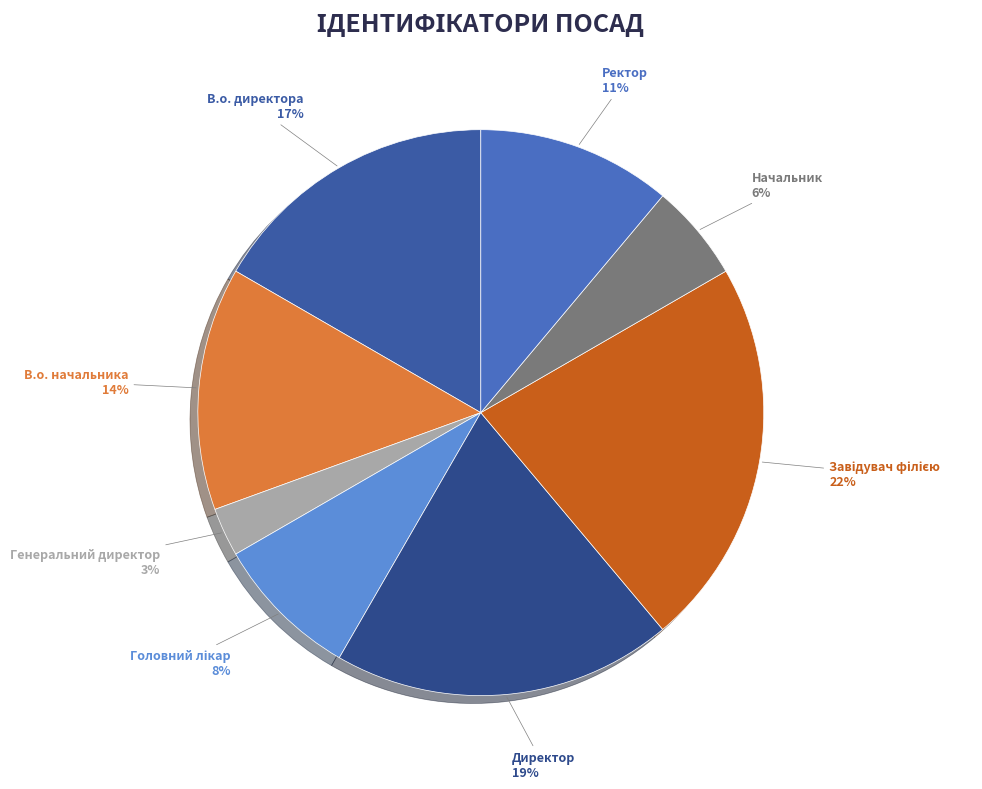

To the nearest percent, what is the difference between the В.о. начальника and Головний лікар slice percentages?

6%